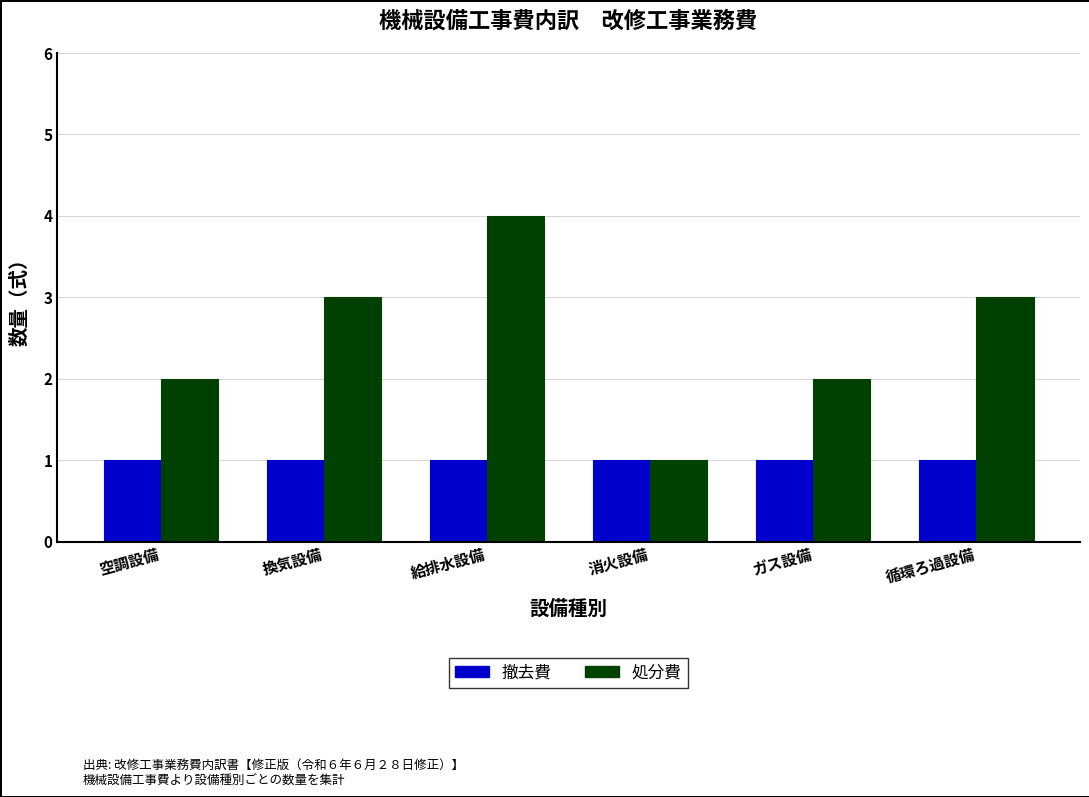

How many bars are there in each group?

2